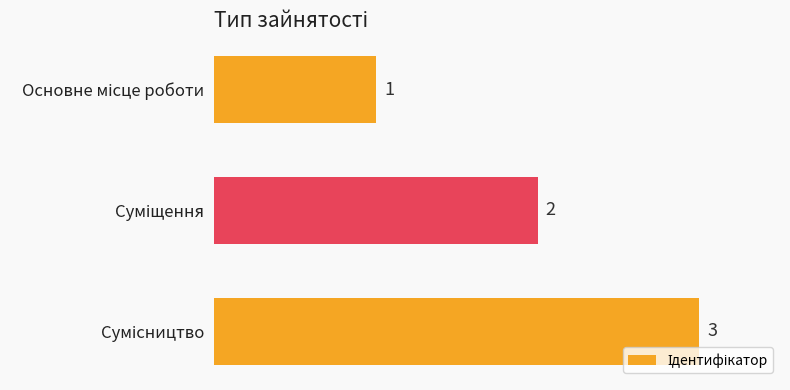

What is the sum of all values?

6